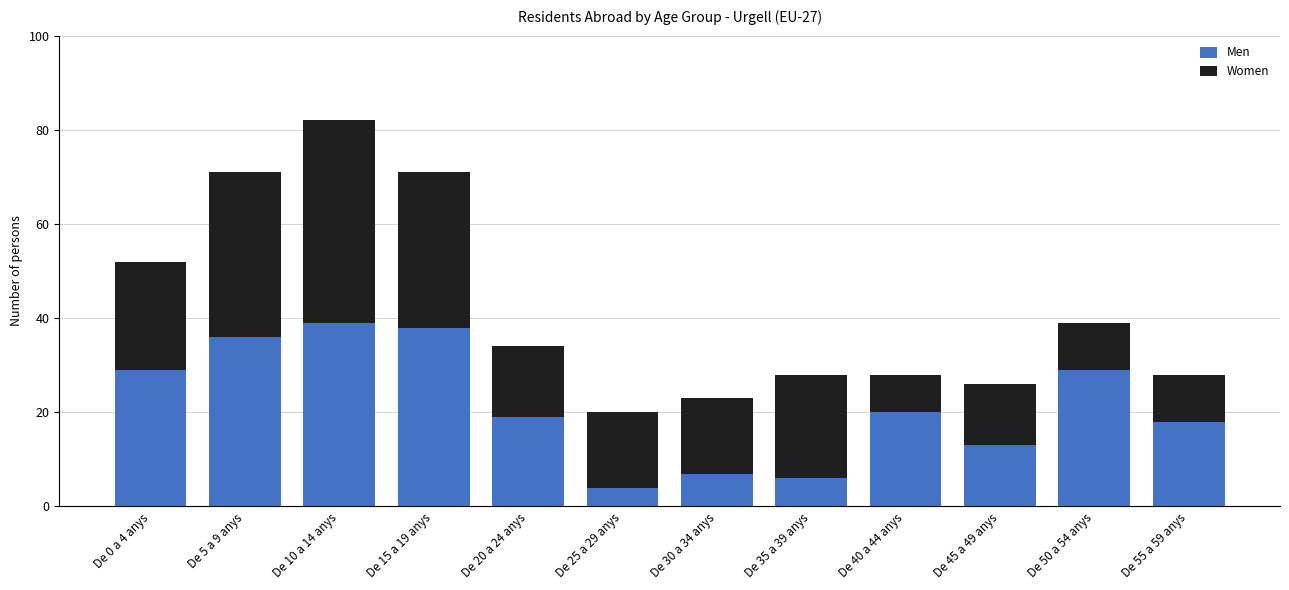

What is the total value across all series at De 55 a 59 anys?

28